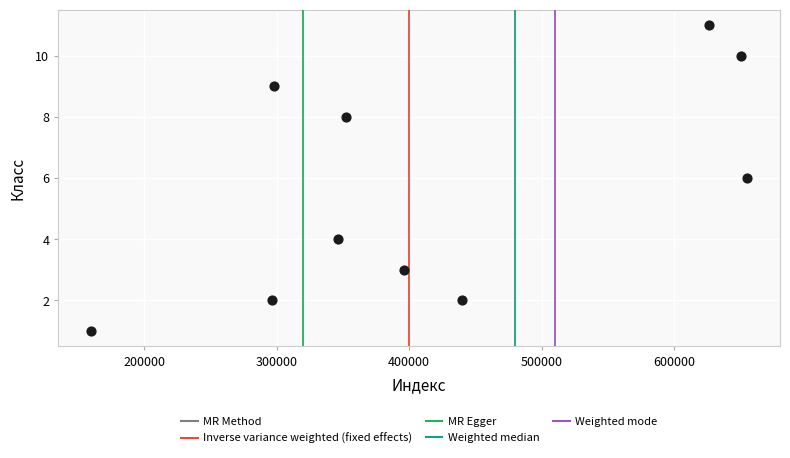

What is the range of X values (max minus min)?

494977